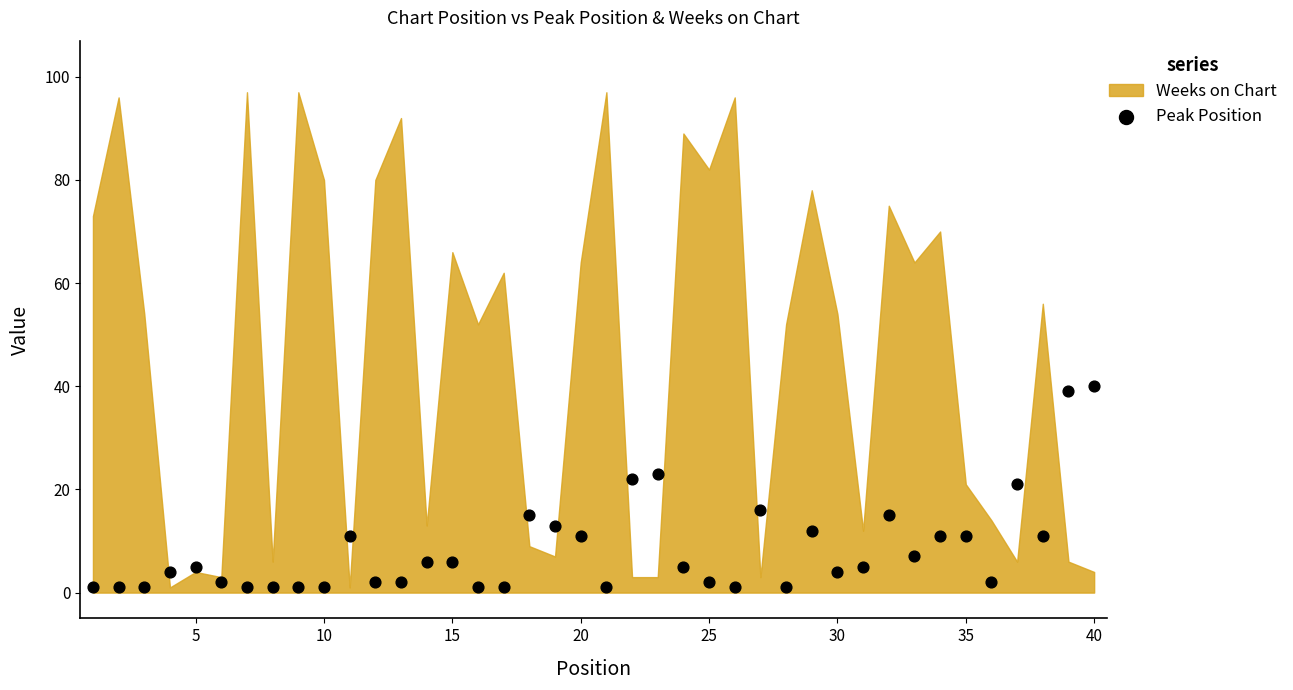

What is the range of Y values (max minus min)?

39